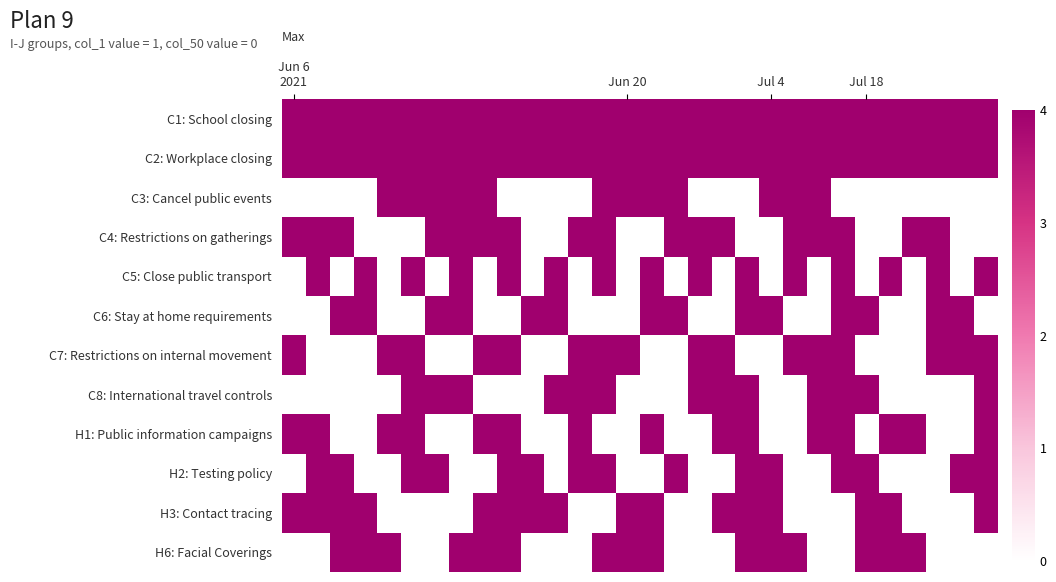

List the series in order of their peak value, lowest first.

C1: School closing, C2: Workplace closing, C3: Cancel public events, C4: Restrictions on gatherings, C5: Close public transport, C6: Stay at home requirements, C7: Restrictions on internal movement, C8: International travel controls, H1: Public information campaigns, H2: Testing policy, H3: Contact tracing, H6: Facial Coverings